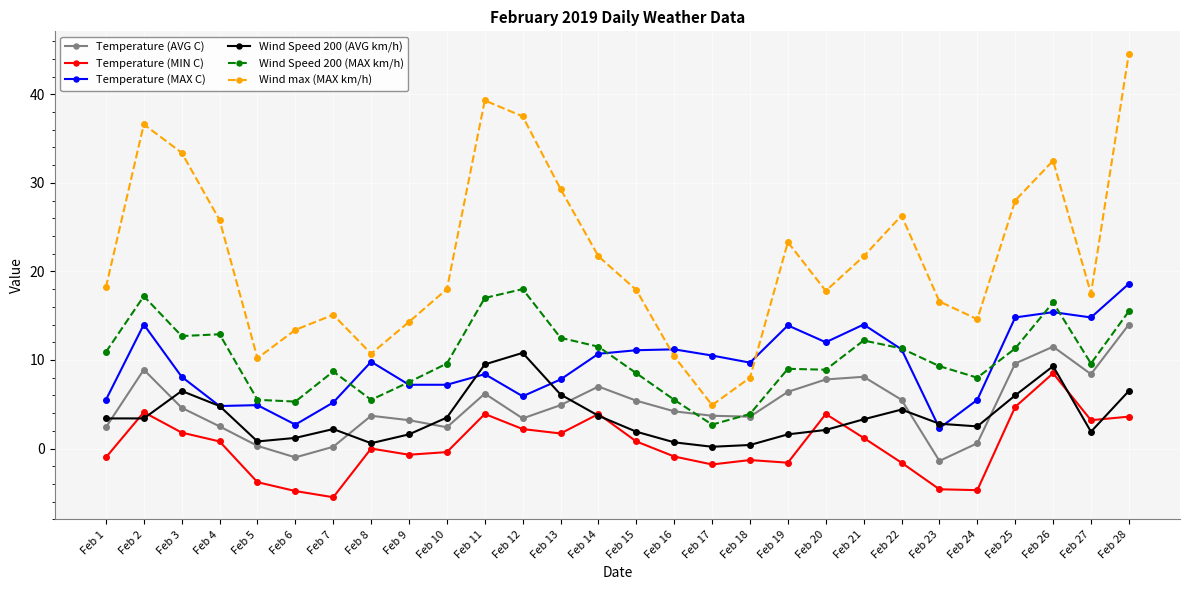

True or false: Wind Speed 200 (MAX km/h) and Wind Speed 200 (AVG km/h) cross at least once.

False